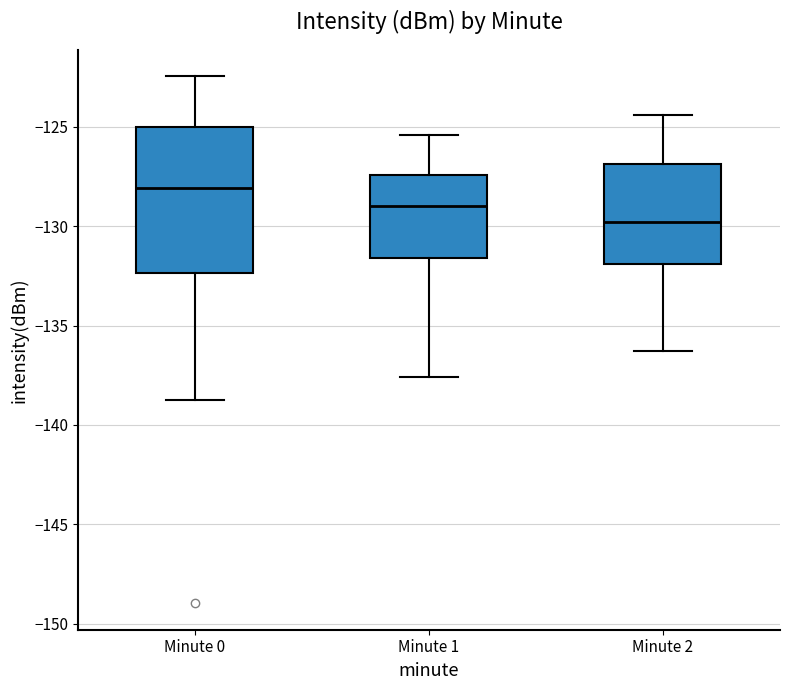

Reading left to right, transcribe this box plot: for each box, give where its median line is, the range the box spans, and where its two whiskers end, as read against the y-axis. The values are not printed on the chart, so give them approximately, as read against the axis.

Minute 0: median -128.0, box -132.5 to -125.0, whiskers -139.0 to -122.5
Minute 1: median -129.0, box -131.5 to -127.5, whiskers -137.5 to -125.5
Minute 2: median -130.0, box -132.0 to -127.0, whiskers -136.5 to -124.5